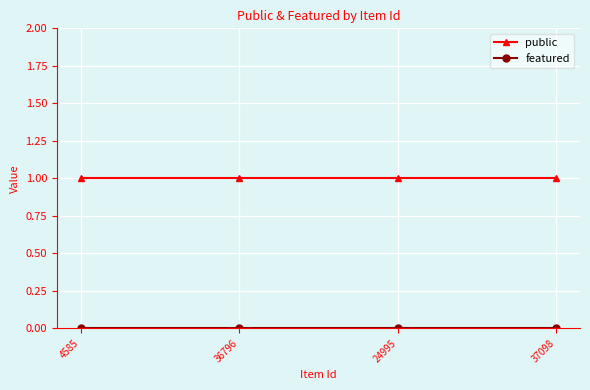

Which series has the largest total across all categories?

public